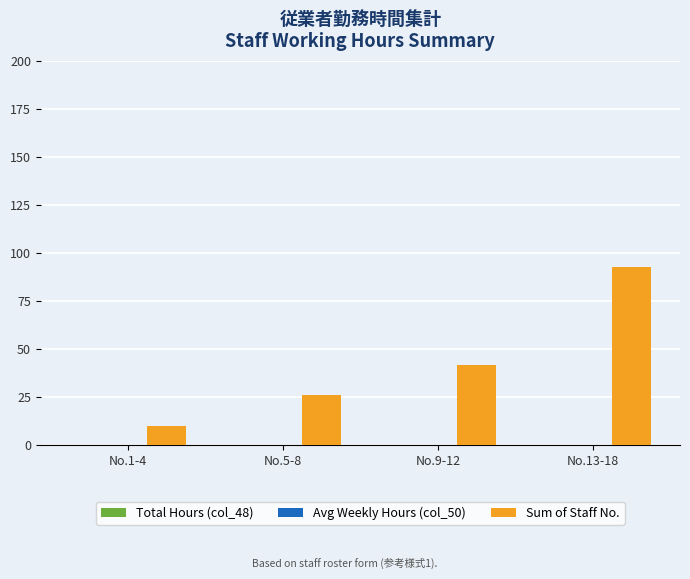

Reading right to left, transcribe all the data shown in this chart.

93	42	26	10